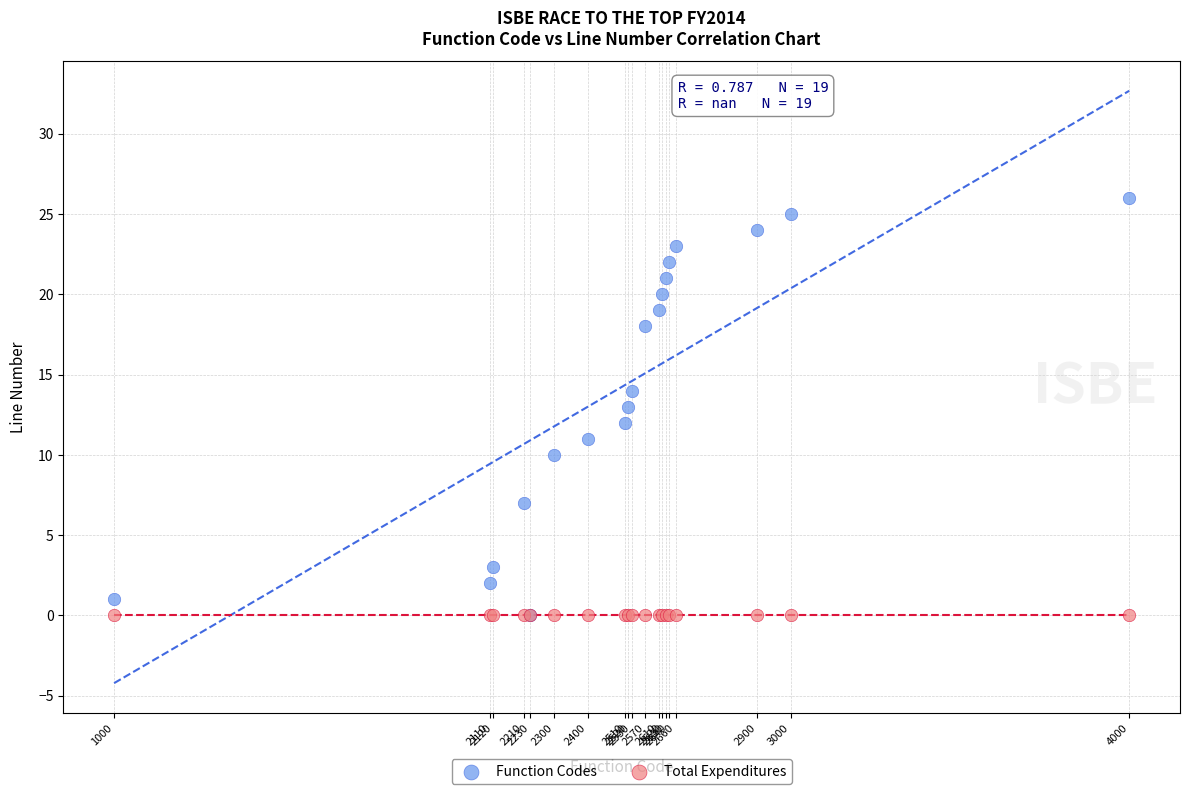

Which series contains the highest Y value?

Function Codes